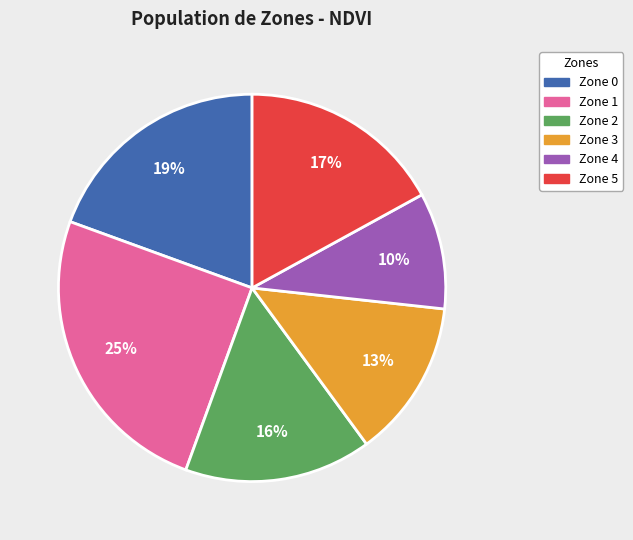

Is there any slice that represents more than half of the pie?

No